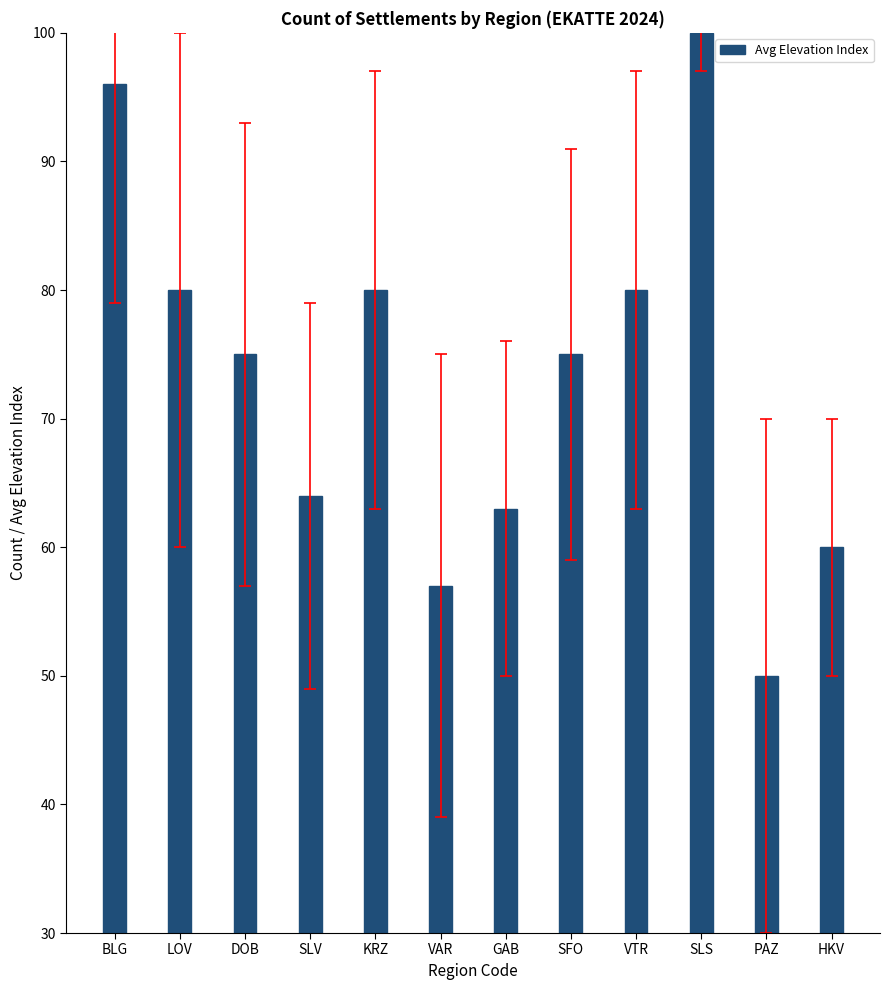

The chart shows a value of 75 at DOB. True or false?

True